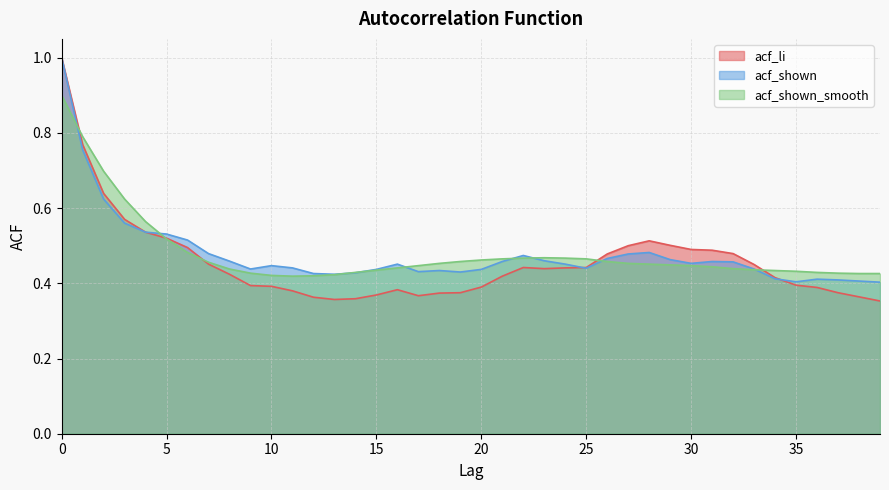

What is the difference between the maximum and minimum values in the acf_shown_smooth series?

0.5